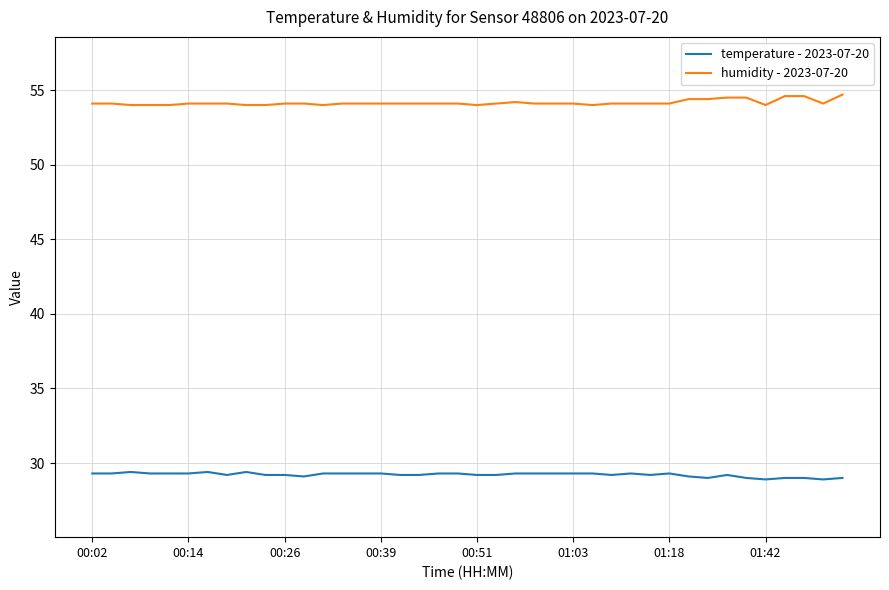

What is the maximum value for temperature - 2023-07-20?

29.4